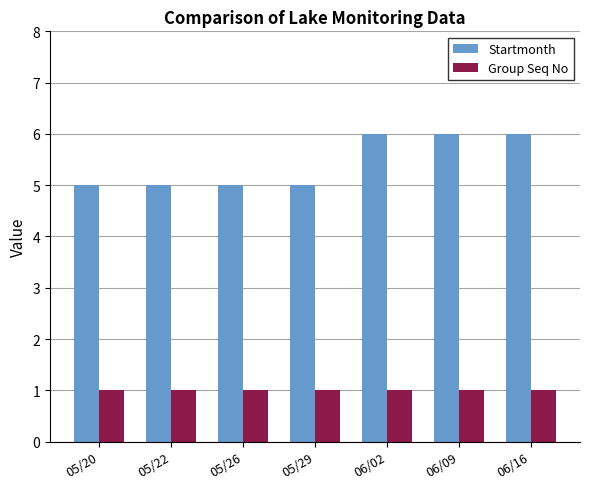

Rank the series at 05/22 from lowest to highest value.

Group Seq No, Startmonth